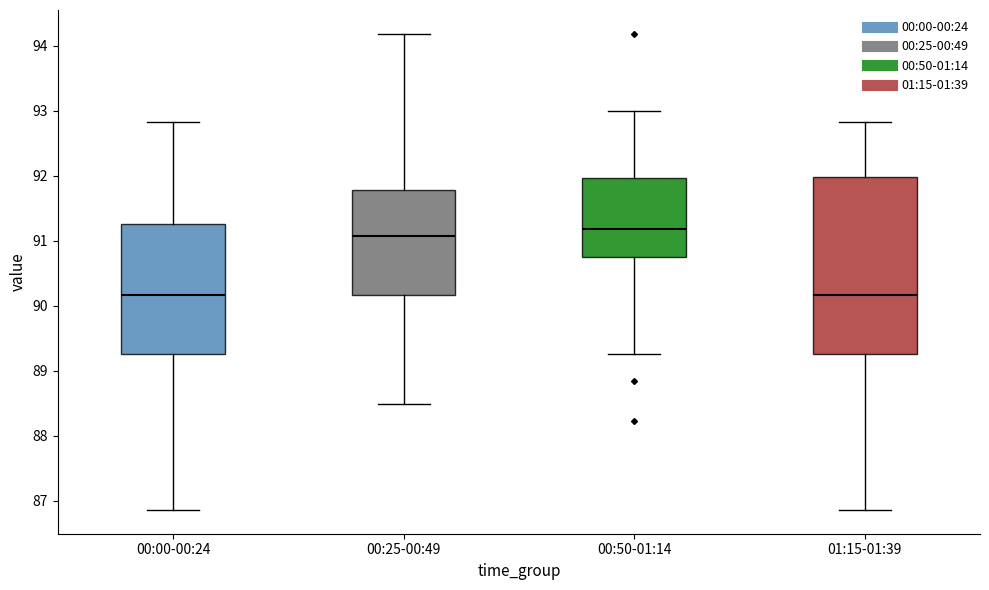

Where does the median line of the box for 00:50-01:14 sit on the y-axis? The values are not printed on the chart, so give them approximately, as read against the axis.

91.2